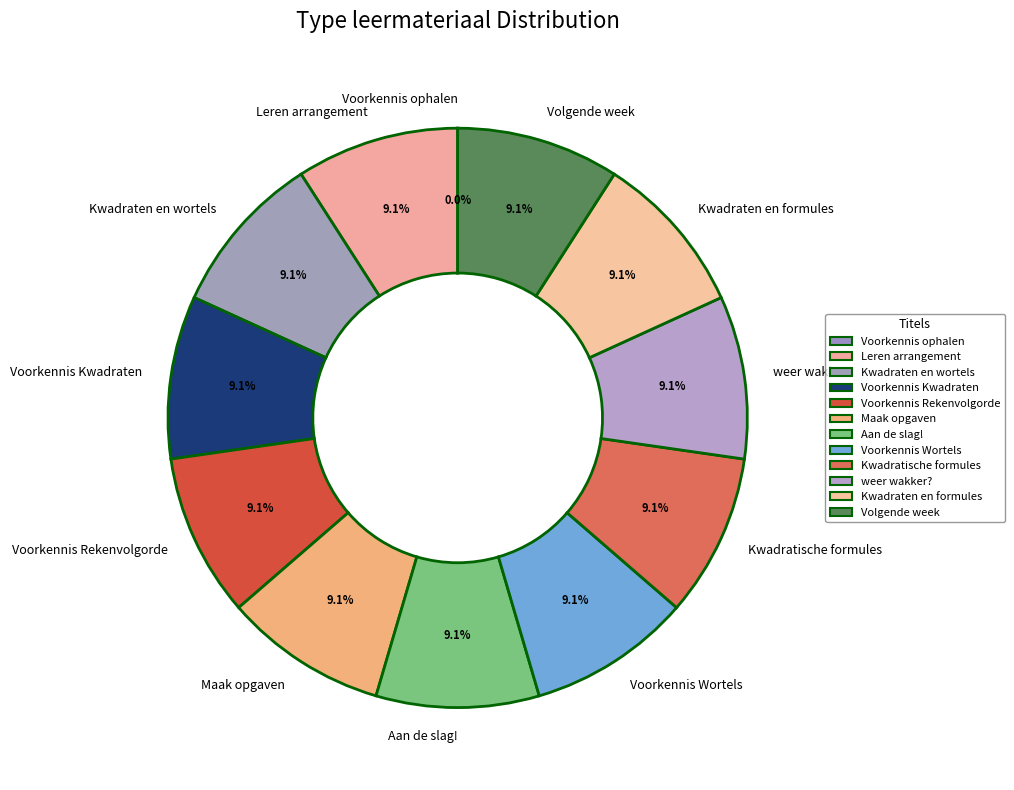

Approximately how many times larger is the value at weer wakker? compared to Voorkennis Wortels?

1.0